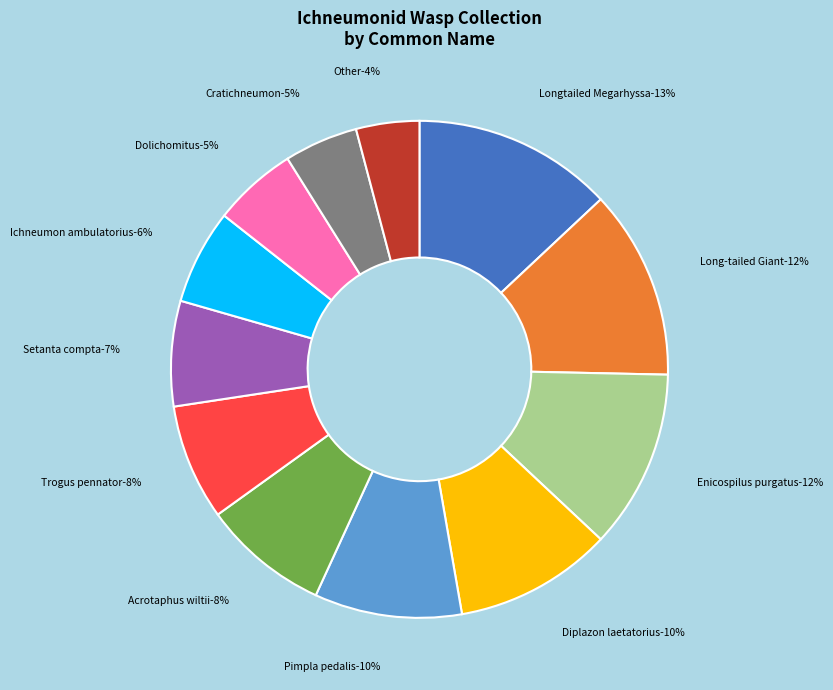

Which has a higher value, None (Ichneumon ambulatorius) or Long-tailed Giant Ichneumonid Wasp?

Long-tailed Giant Ichneumonid Wasp